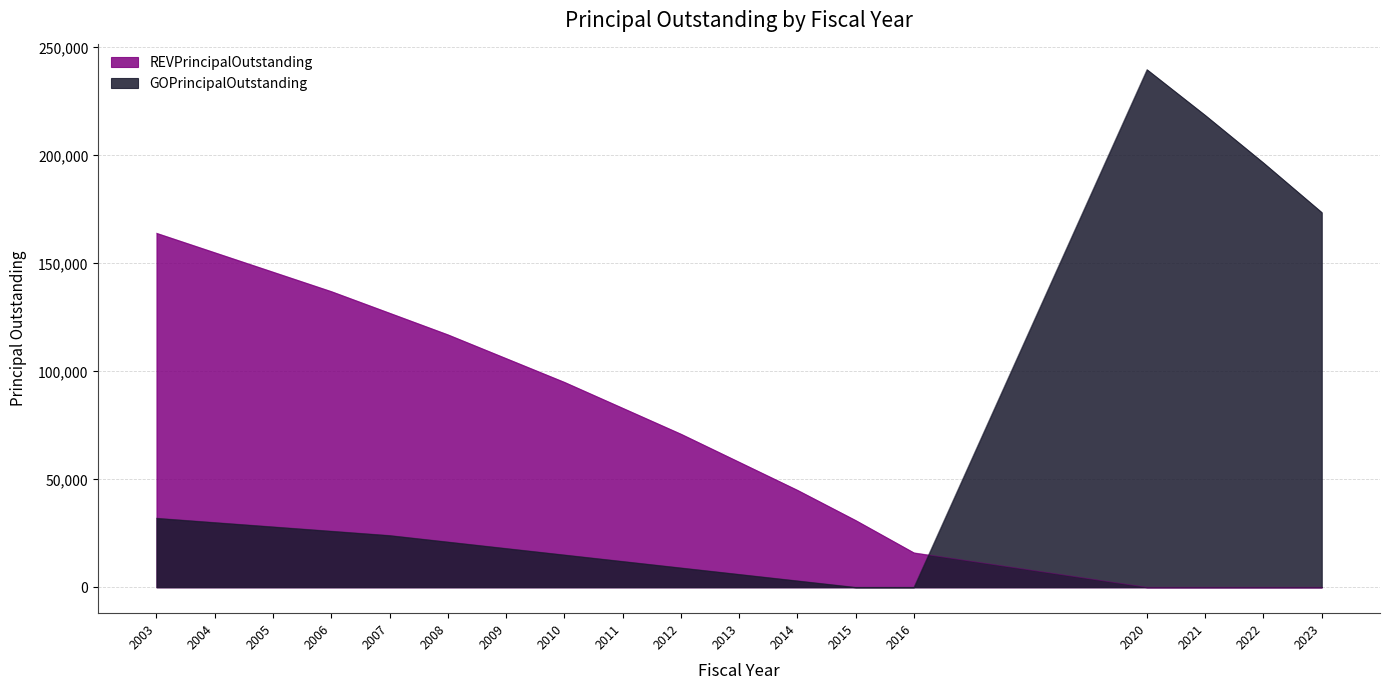

The GOPrincipalOutstanding series shows 44065.6 at 2004. True or false?

False